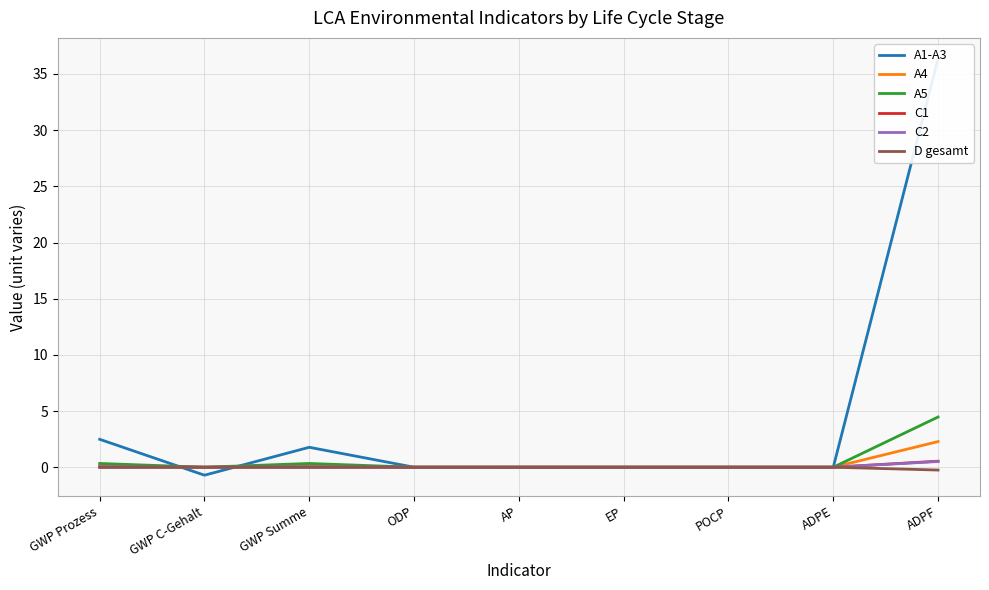

What is the minimum value shown in the chart?

-0.7